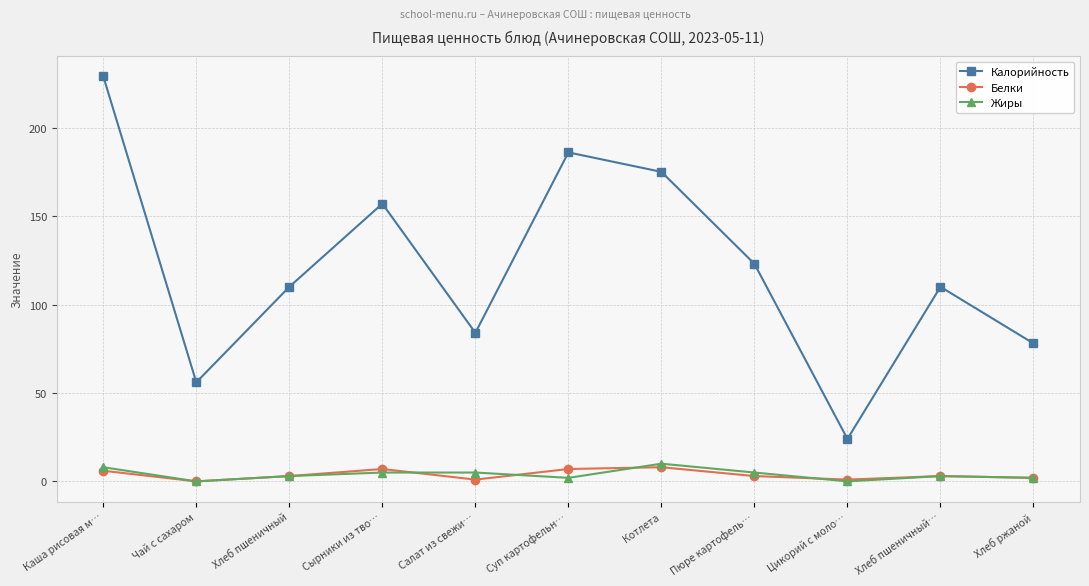

Between Сырники из тво… and Салат из свежи…, which series saw the biggest shift?

Калорийность